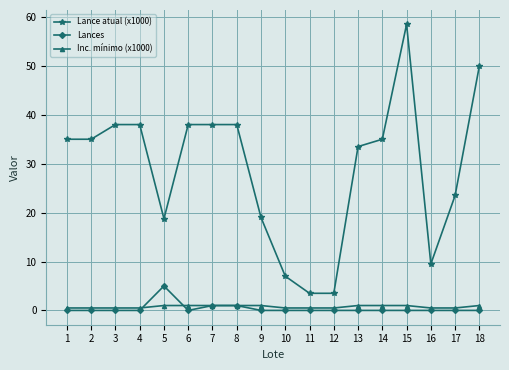

What is the greatest value displayed?

58.5